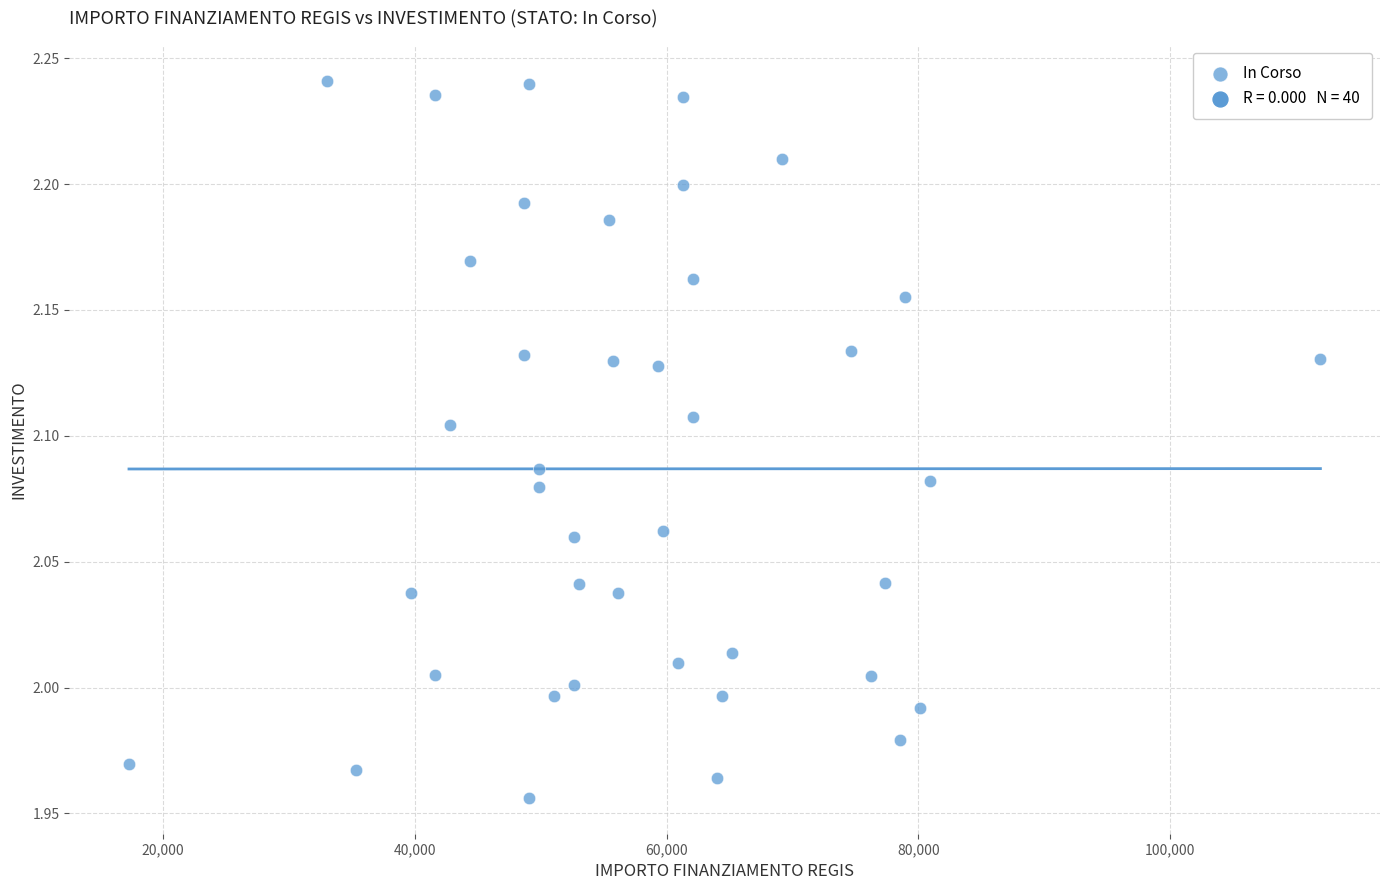

What is the range of X values (max minus min)?

94665.7